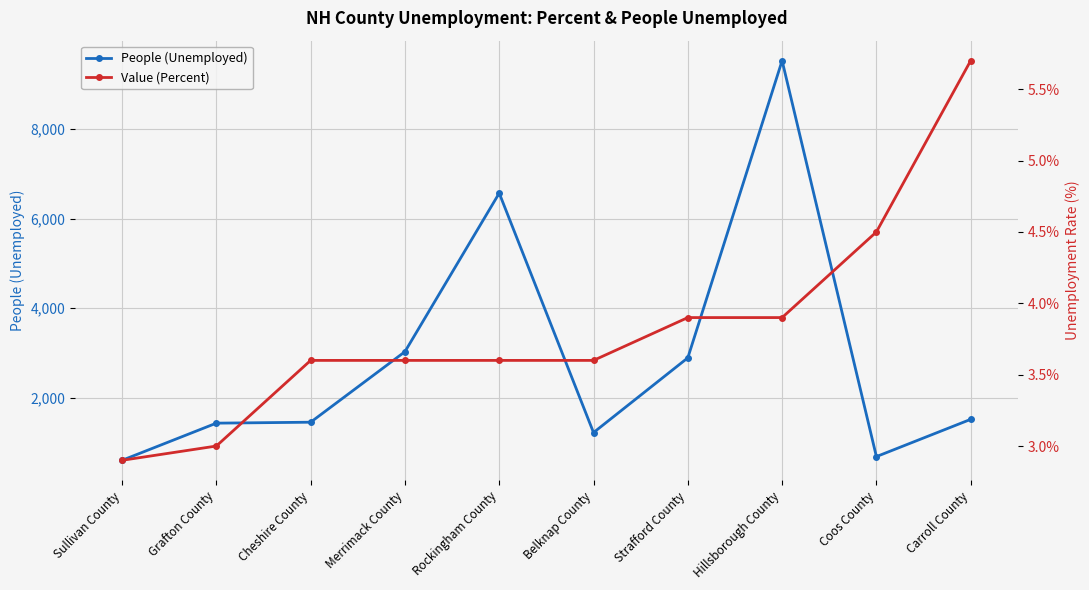

Which series has the largest range (max minus min)?

People (Unemployed)